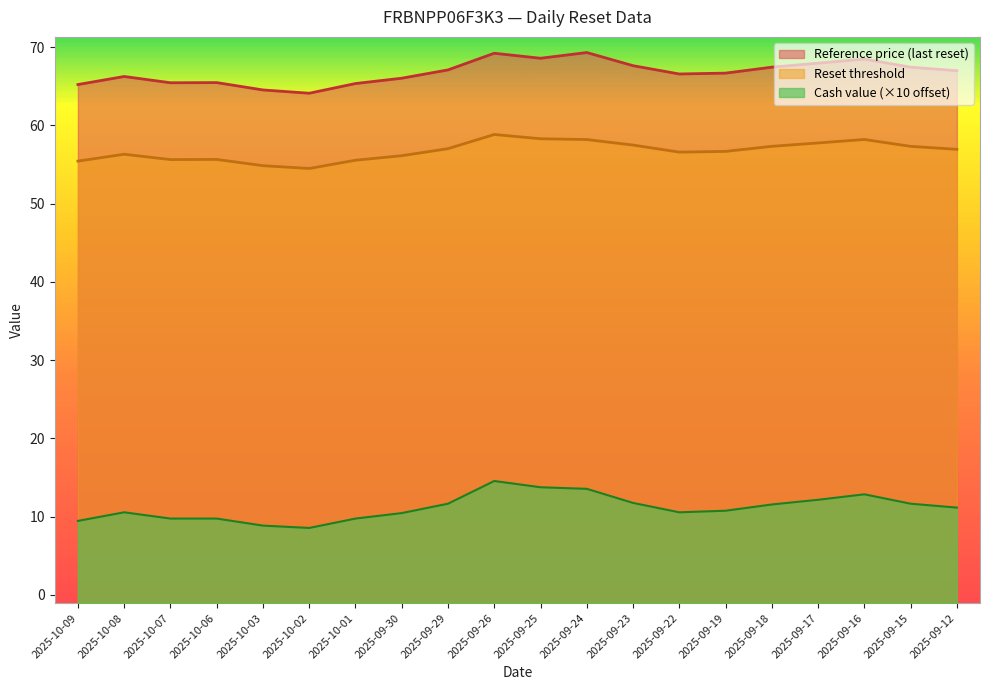

List the labels in order of Cash value value, largest first.

2025-09-26, 2025-09-25, 2025-09-24, 2025-09-16, 2025-09-17, 2025-09-23, 2025-09-29, 2025-09-15, 2025-09-18, 2025-09-12, 2025-09-19, 2025-10-08, 2025-09-22, 2025-09-30, 2025-10-07, 2025-10-06, 2025-10-01, 2025-10-09, 2025-10-03, 2025-10-02